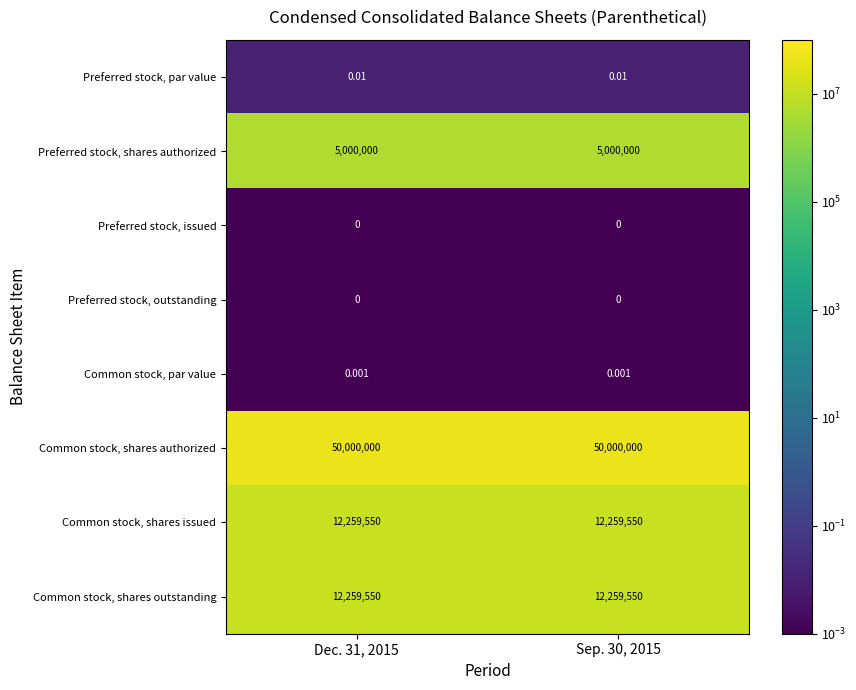

Reading right to left, what are all the values shown in this chart?

Preferred stock, par value: Sep. 30, 2015=0.0	Dec. 31, 2015=0.0
Preferred stock, shares authorized: Sep. 30, 2015=5000000.0	Dec. 31, 2015=5000000.0
Preferred stock, issued: Sep. 30, 2015=0.0	Dec. 31, 2015=0.0
Preferred stock, outstanding: Sep. 30, 2015=0.0	Dec. 31, 2015=0.0
Common stock, par value: Sep. 30, 2015=0.0	Dec. 31, 2015=0.0
Common stock, shares authorized: Sep. 30, 2015=50000000.0	Dec. 31, 2015=50000000.0
Common stock, shares issued: Sep. 30, 2015=12259550.0	Dec. 31, 2015=12259550.0
Common stock, shares outstanding: Sep. 30, 2015=12259550.0	Dec. 31, 2015=12259550.0